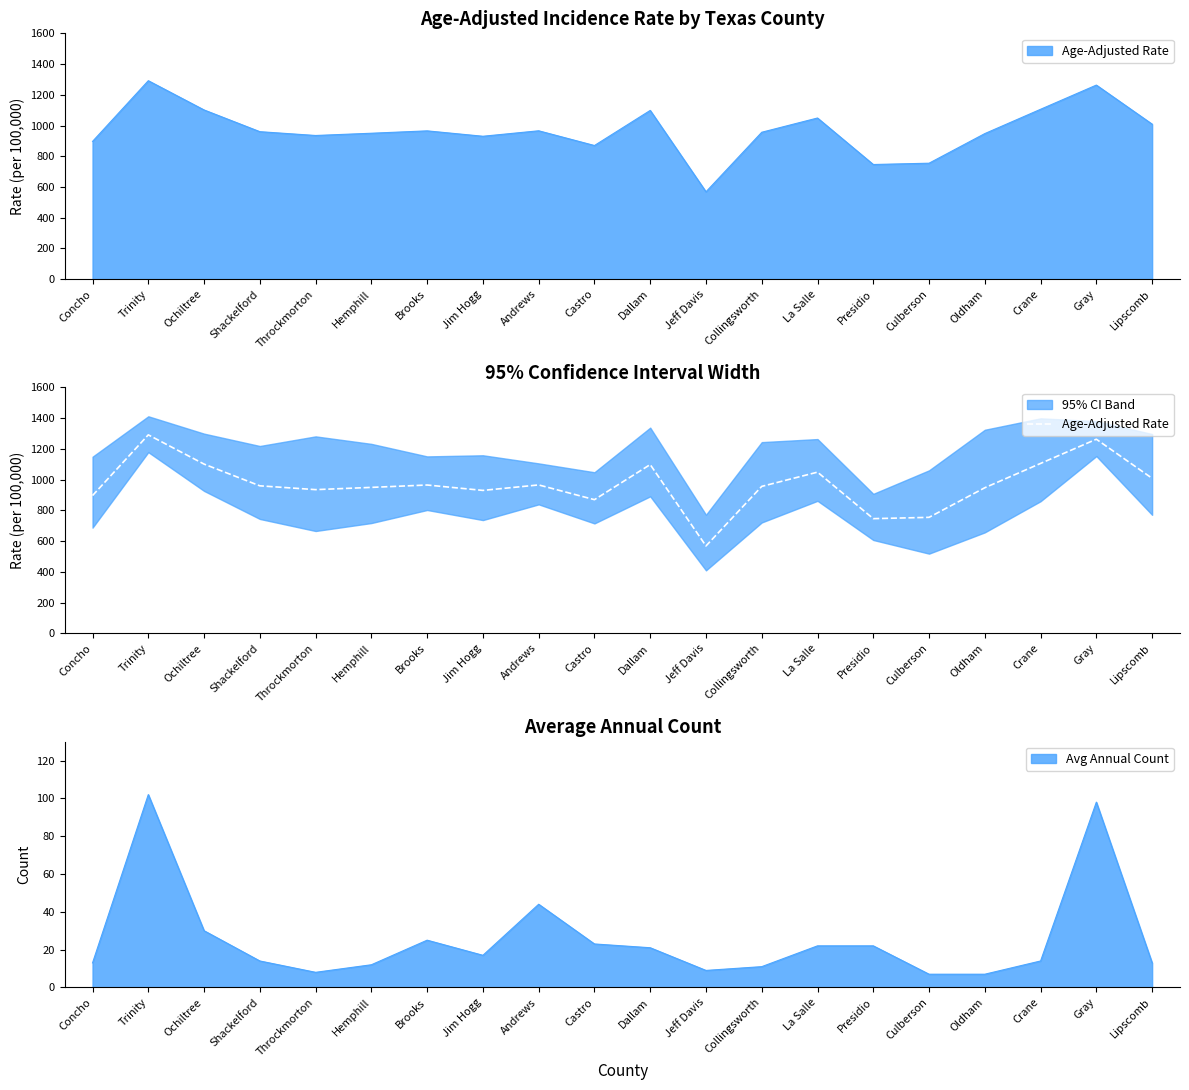

What is the label of the 2nd point from the left?

Trinity